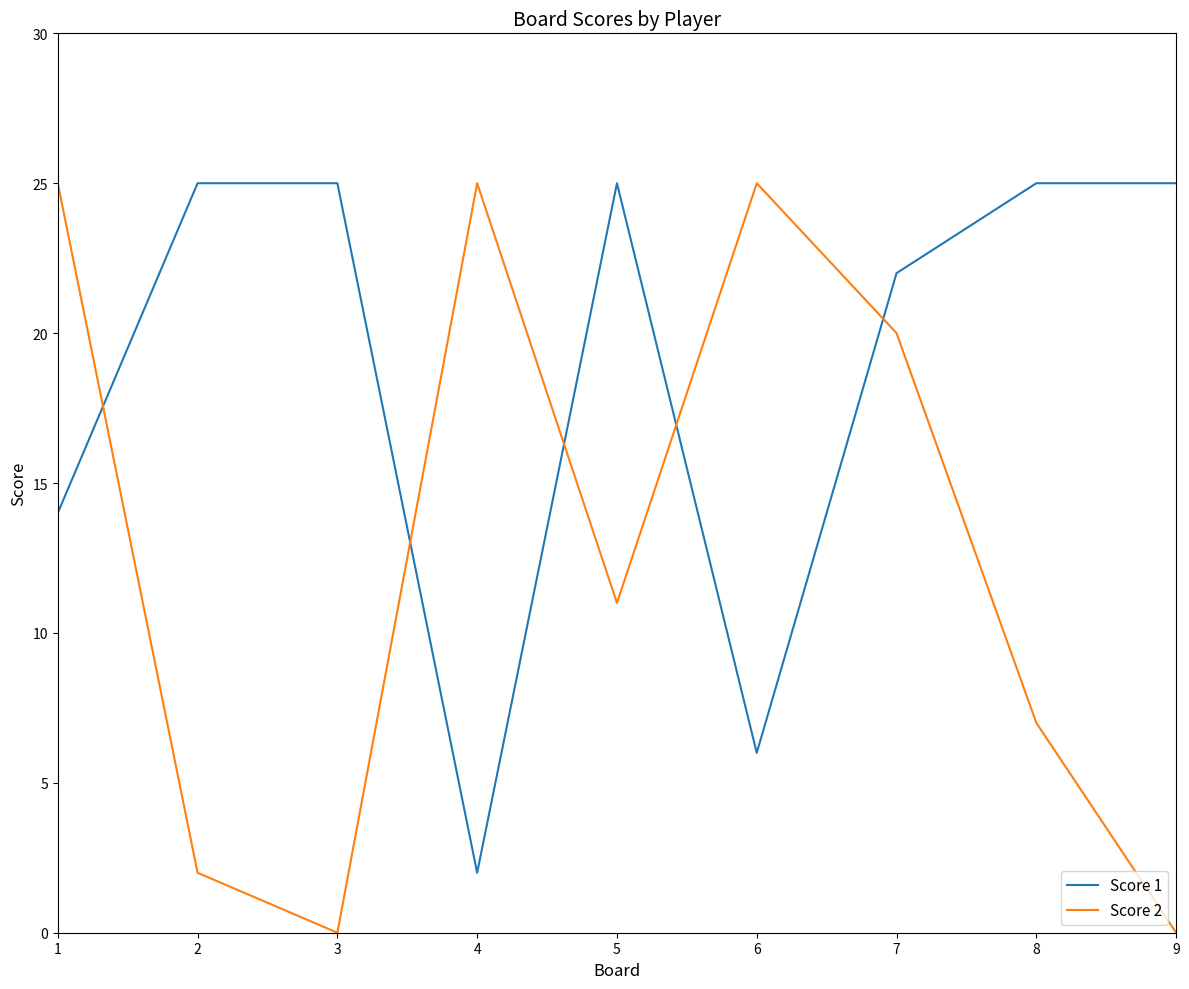

List the series in order of their overall mean, highest first.

Score 1, Score 2